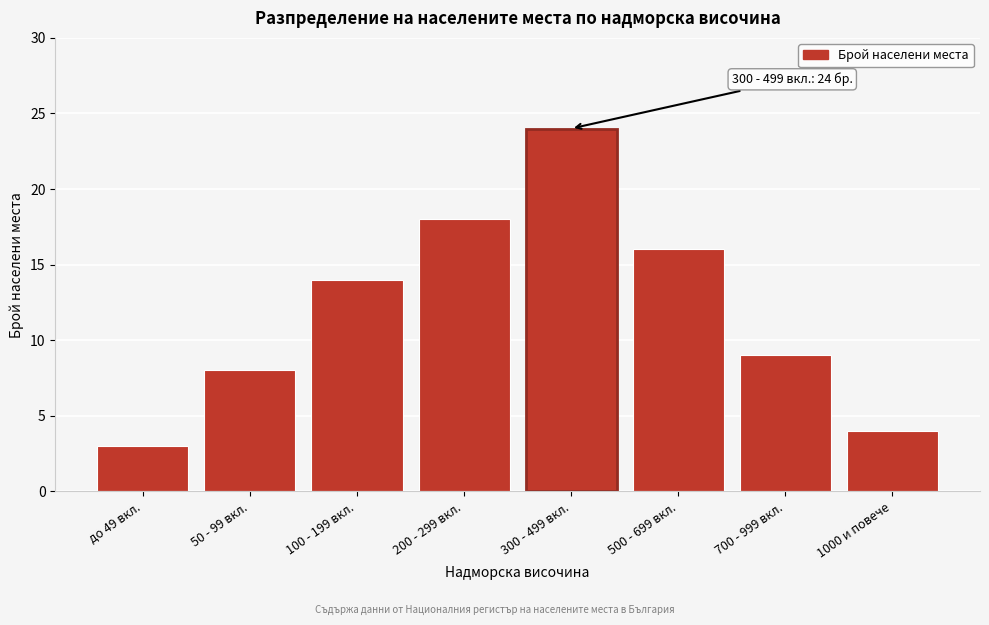

Reading left to right, extract all data points from this chart.

3	8	14	18	24	16	9	4